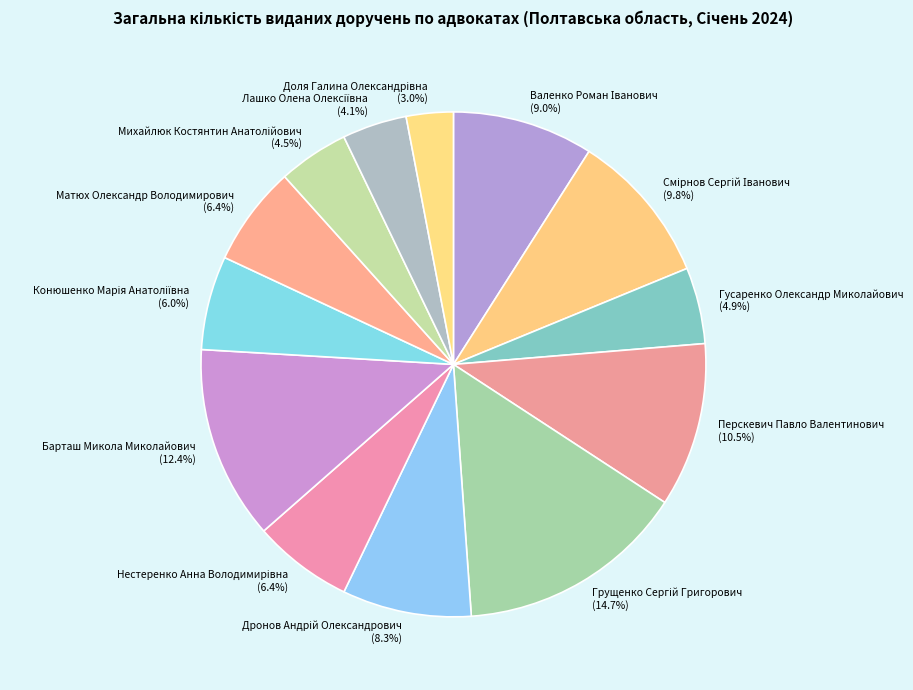

What percentage is NOT represented by Гусаренко Олександр Миколайович?

95.1%